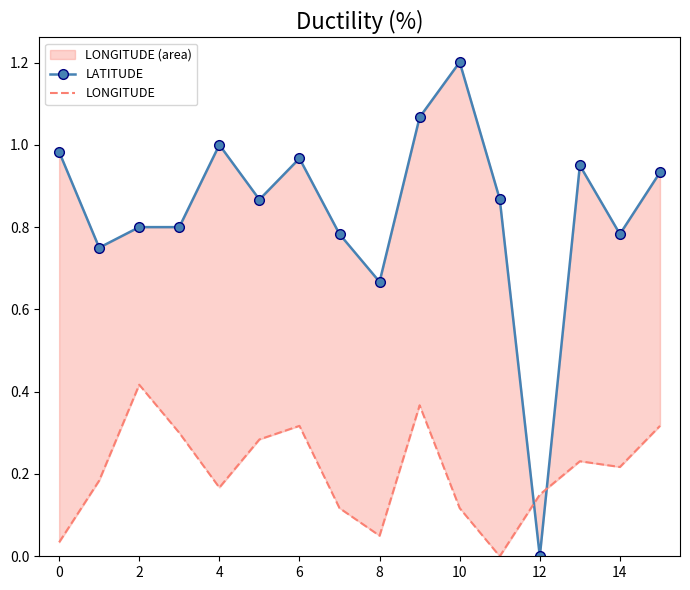

Does the chart have visible grid lines?

No